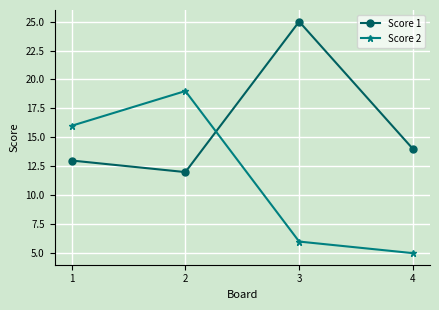

Reading right to left, what are all the values shown in this chart?

Score 1: 14	25	12	13
Score 2: 5	6	19	16